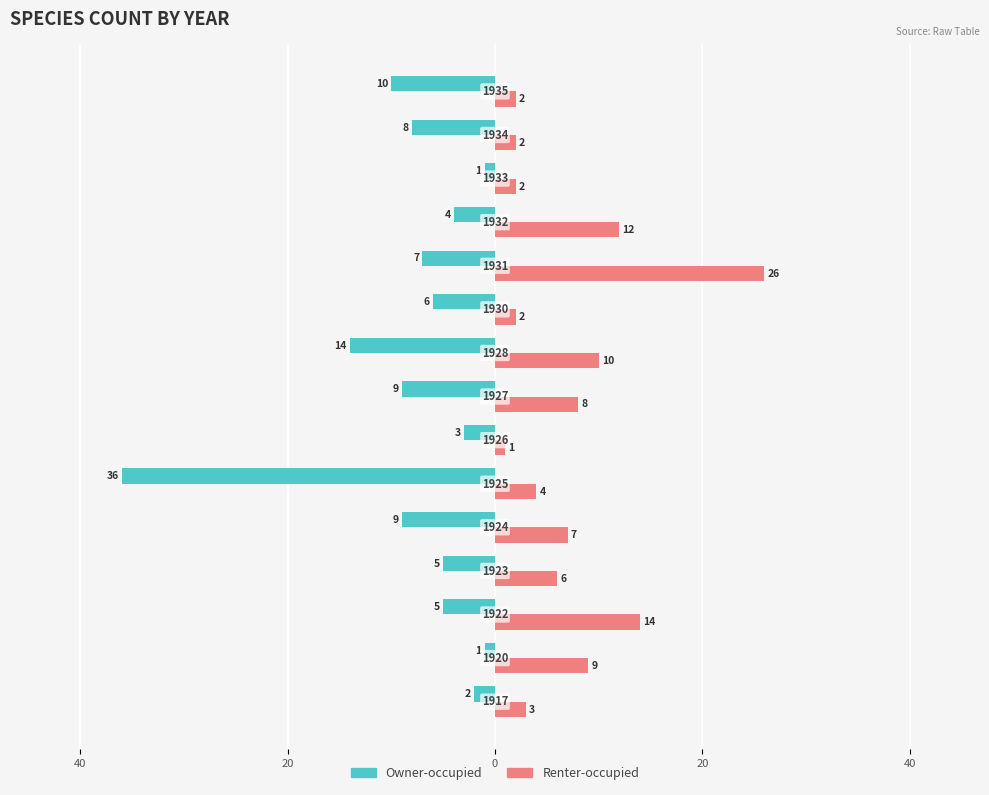

What are all the series names shown in the legend?

Owner-occupied, Renter-occupied